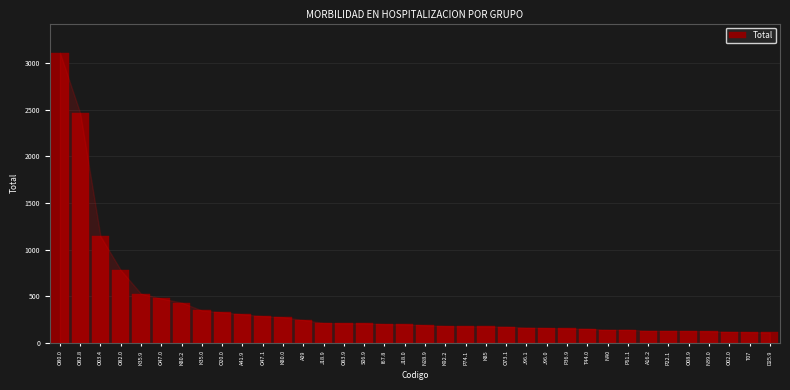

True or false: the data shows 3116 at O80.0.

True